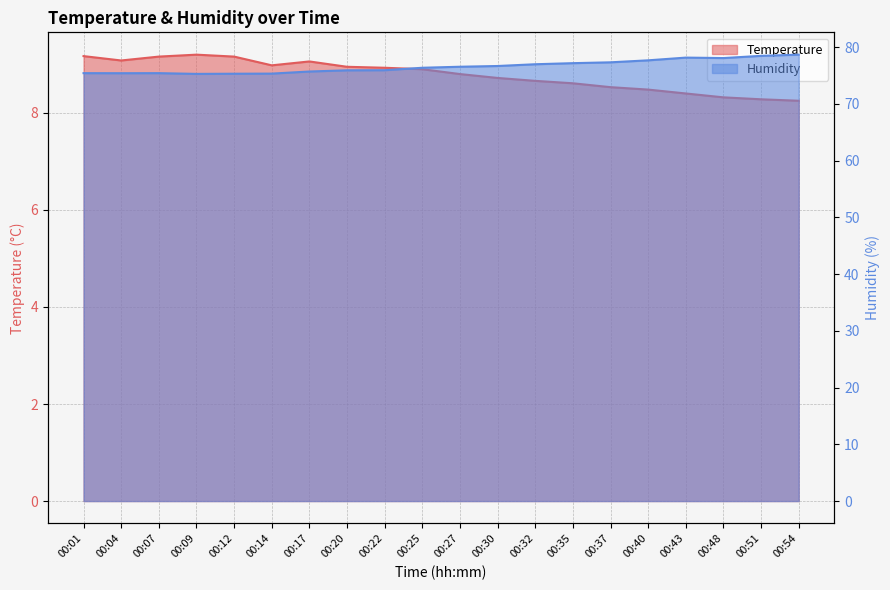

What are all the series names shown in the legend?

temperature, humidity